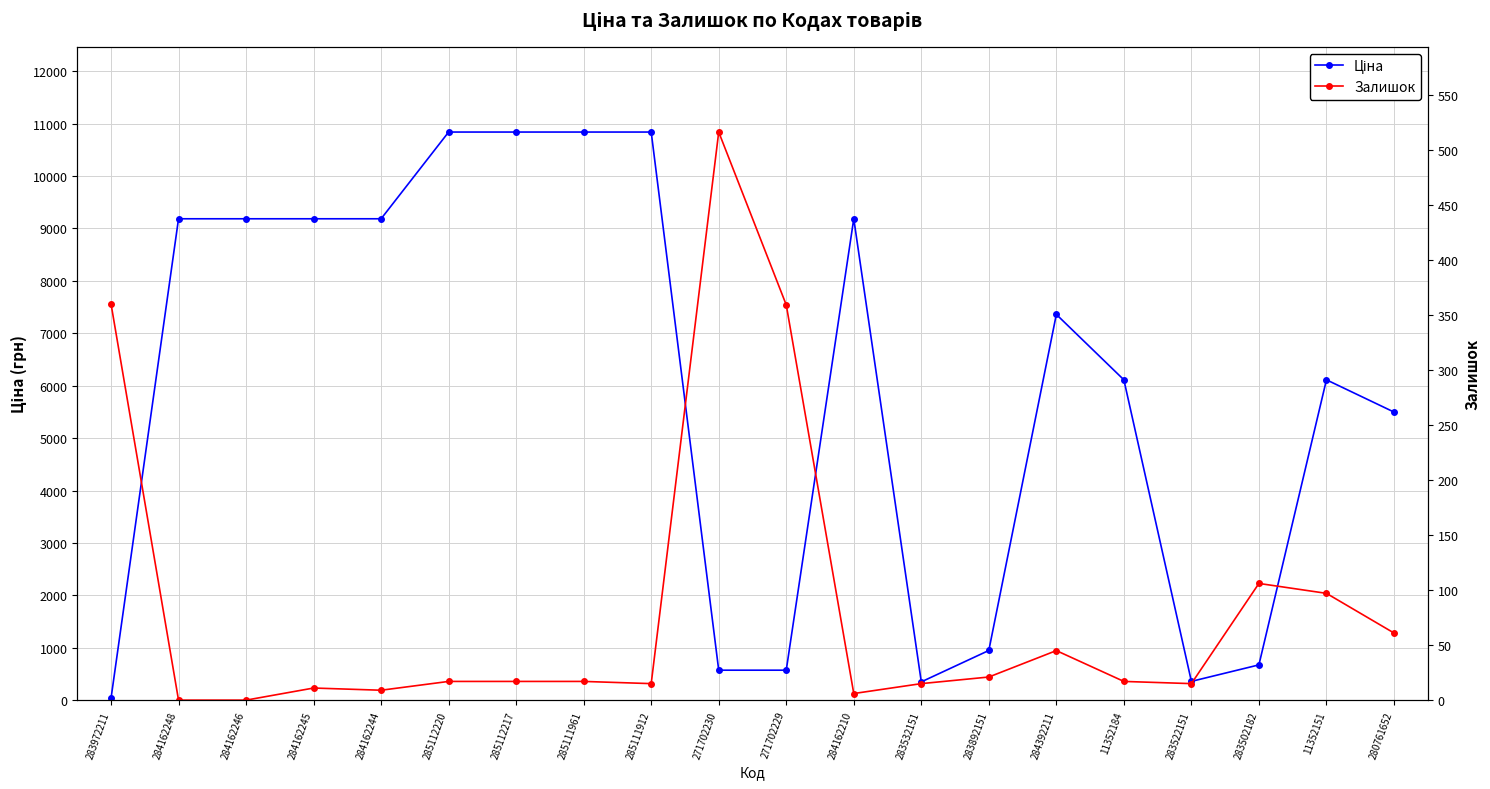

Which series has the largest range (max minus min)?

Ціна